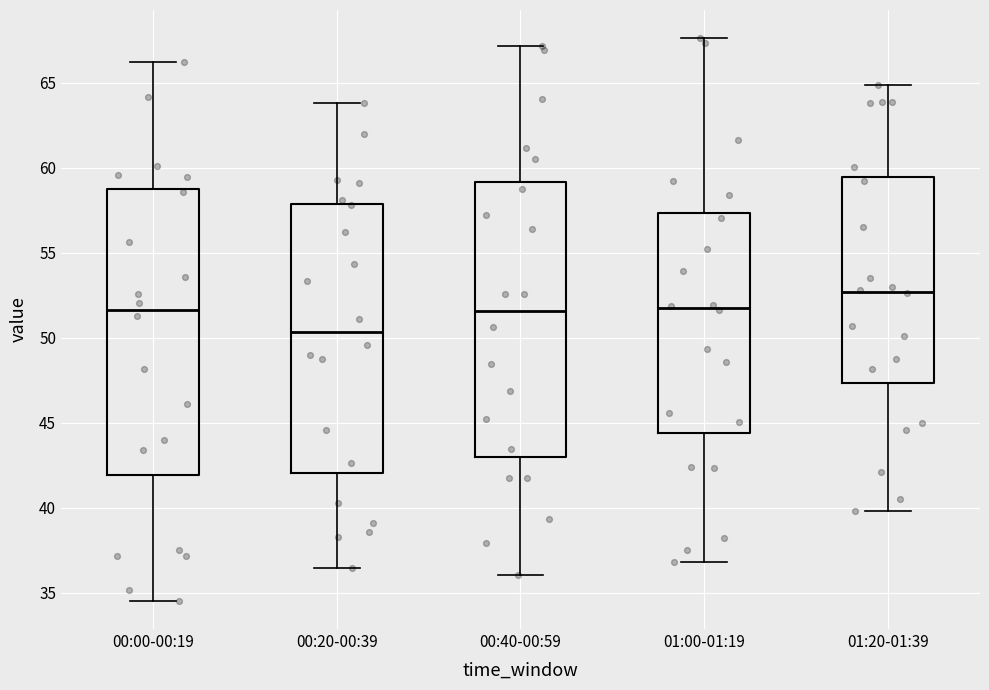

Which box has the highest median line?

01:20-01:39